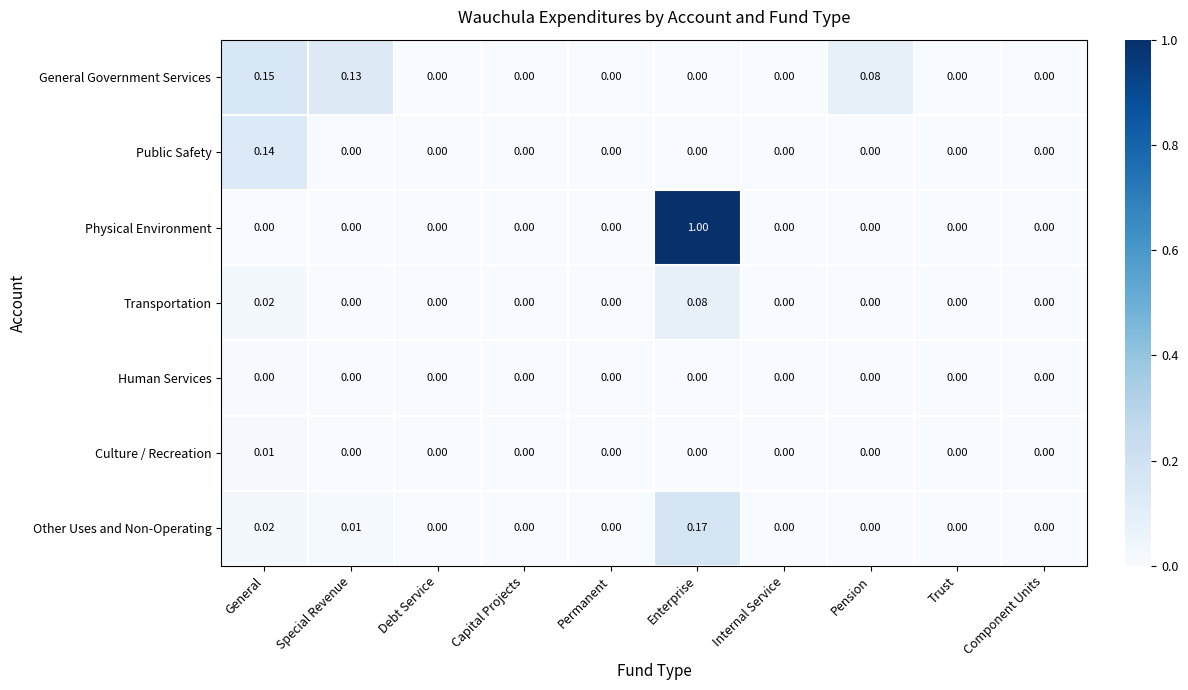

Which series has the largest range (max minus min)?

Physical Environment